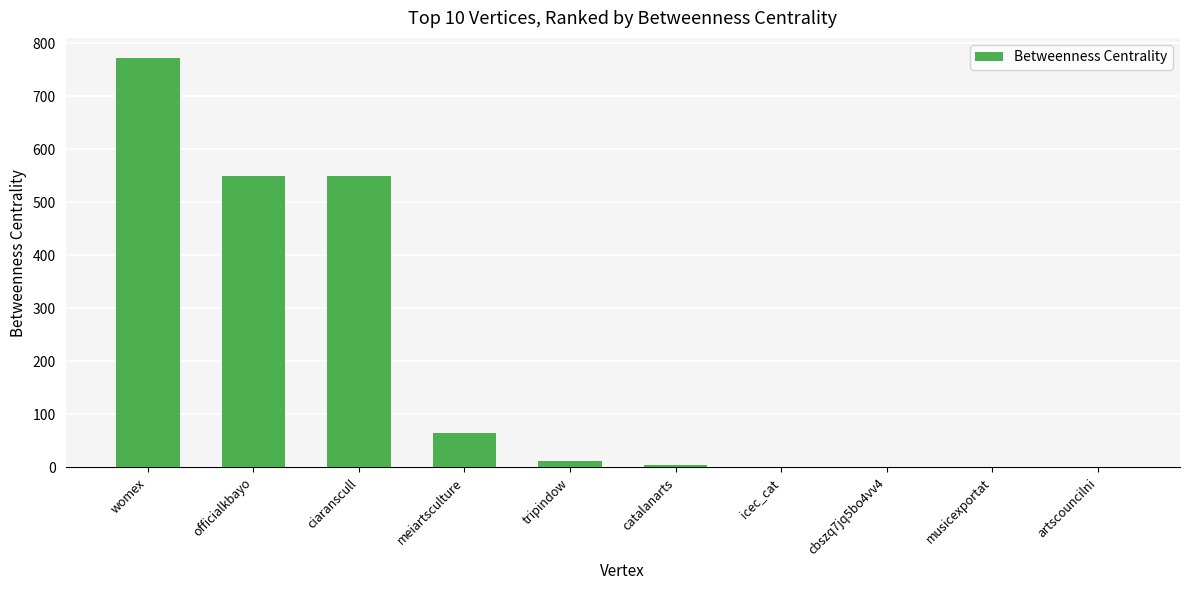

Between womex and officialkbayo, which is larger?

womex